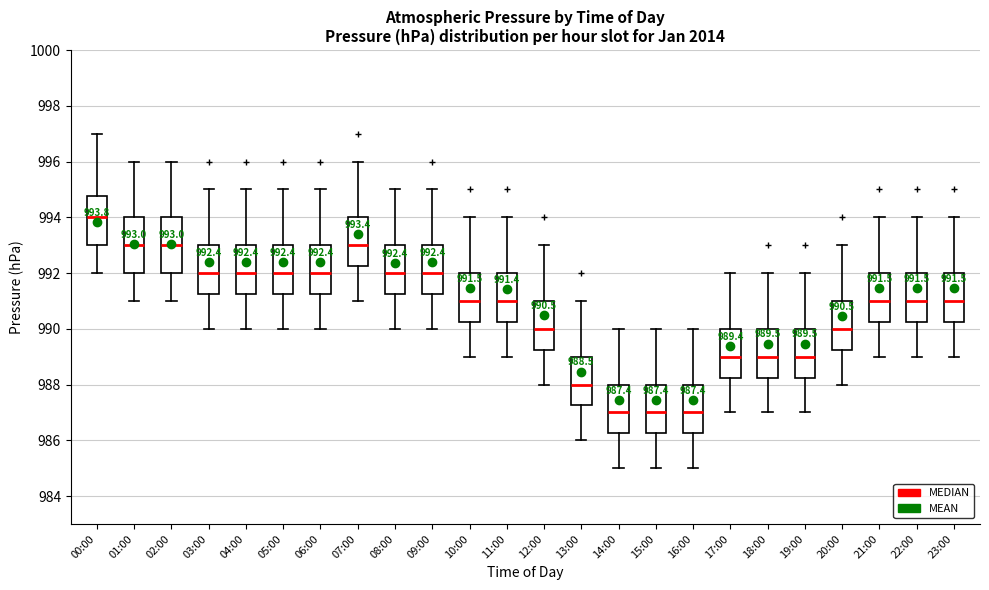

Which box has the highest median line?

00:00